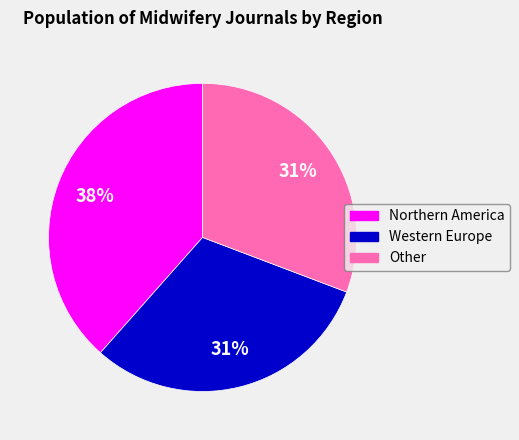

What is the ratio of the value at Other to the value at Northern America?

0.8